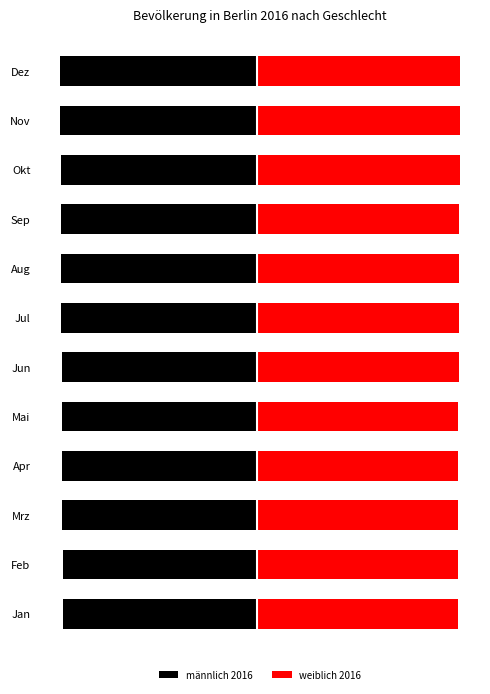

Rank the series by their average value, from lowest to highest.

männlich 2016, weiblich 2016